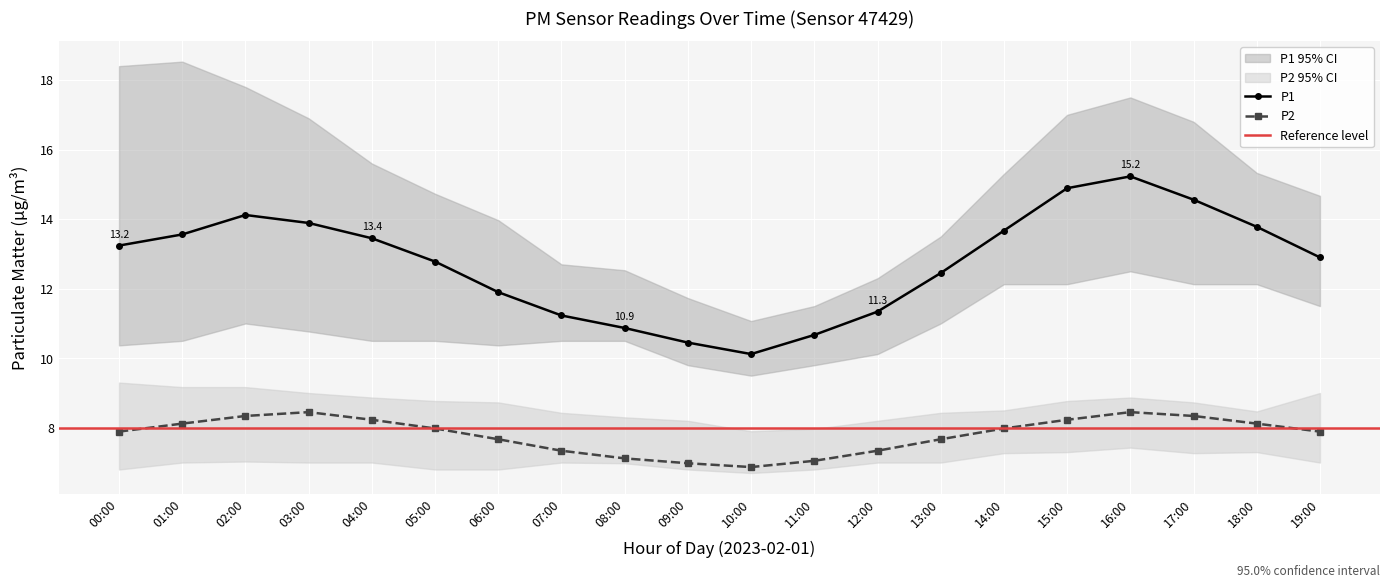

Which category has the highest value in the P1 series?

16:00